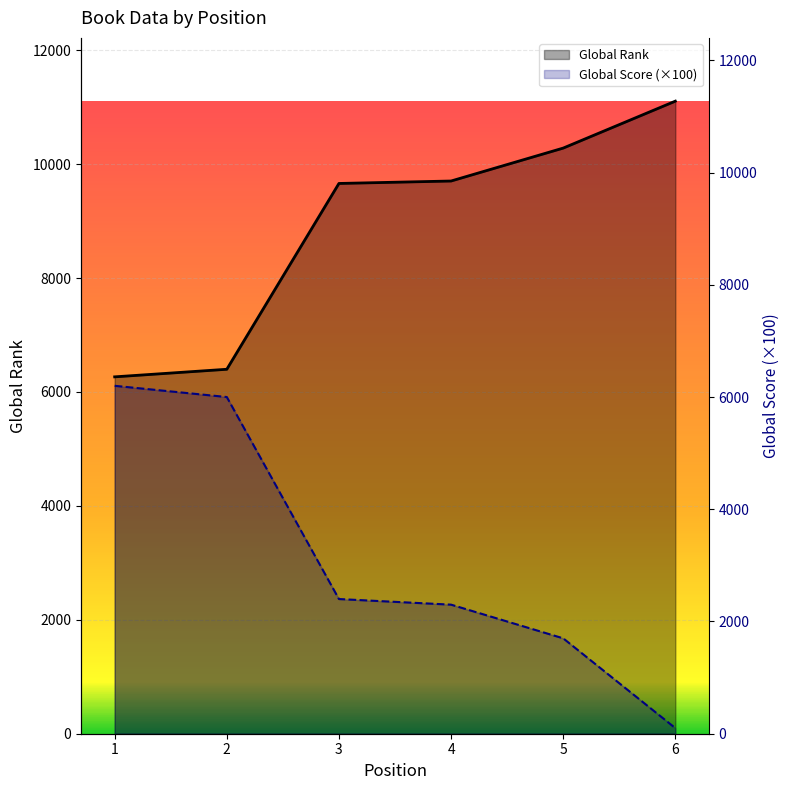

True or false: Global Score (×100) has more than 2 points higher than both neighbors.

False